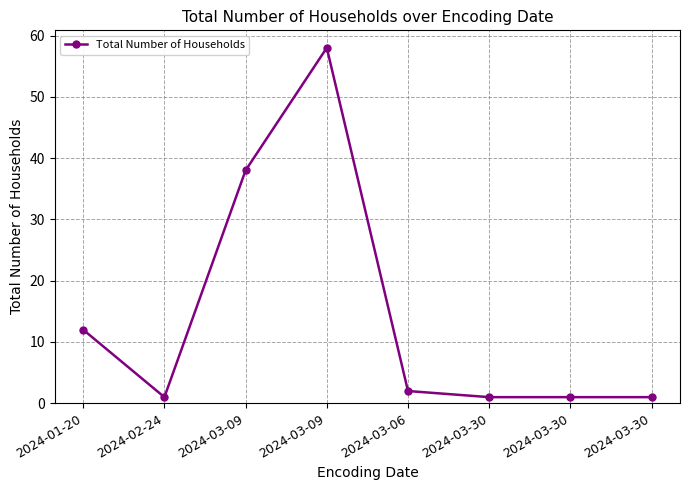

How many lines are shown in the chart?

1